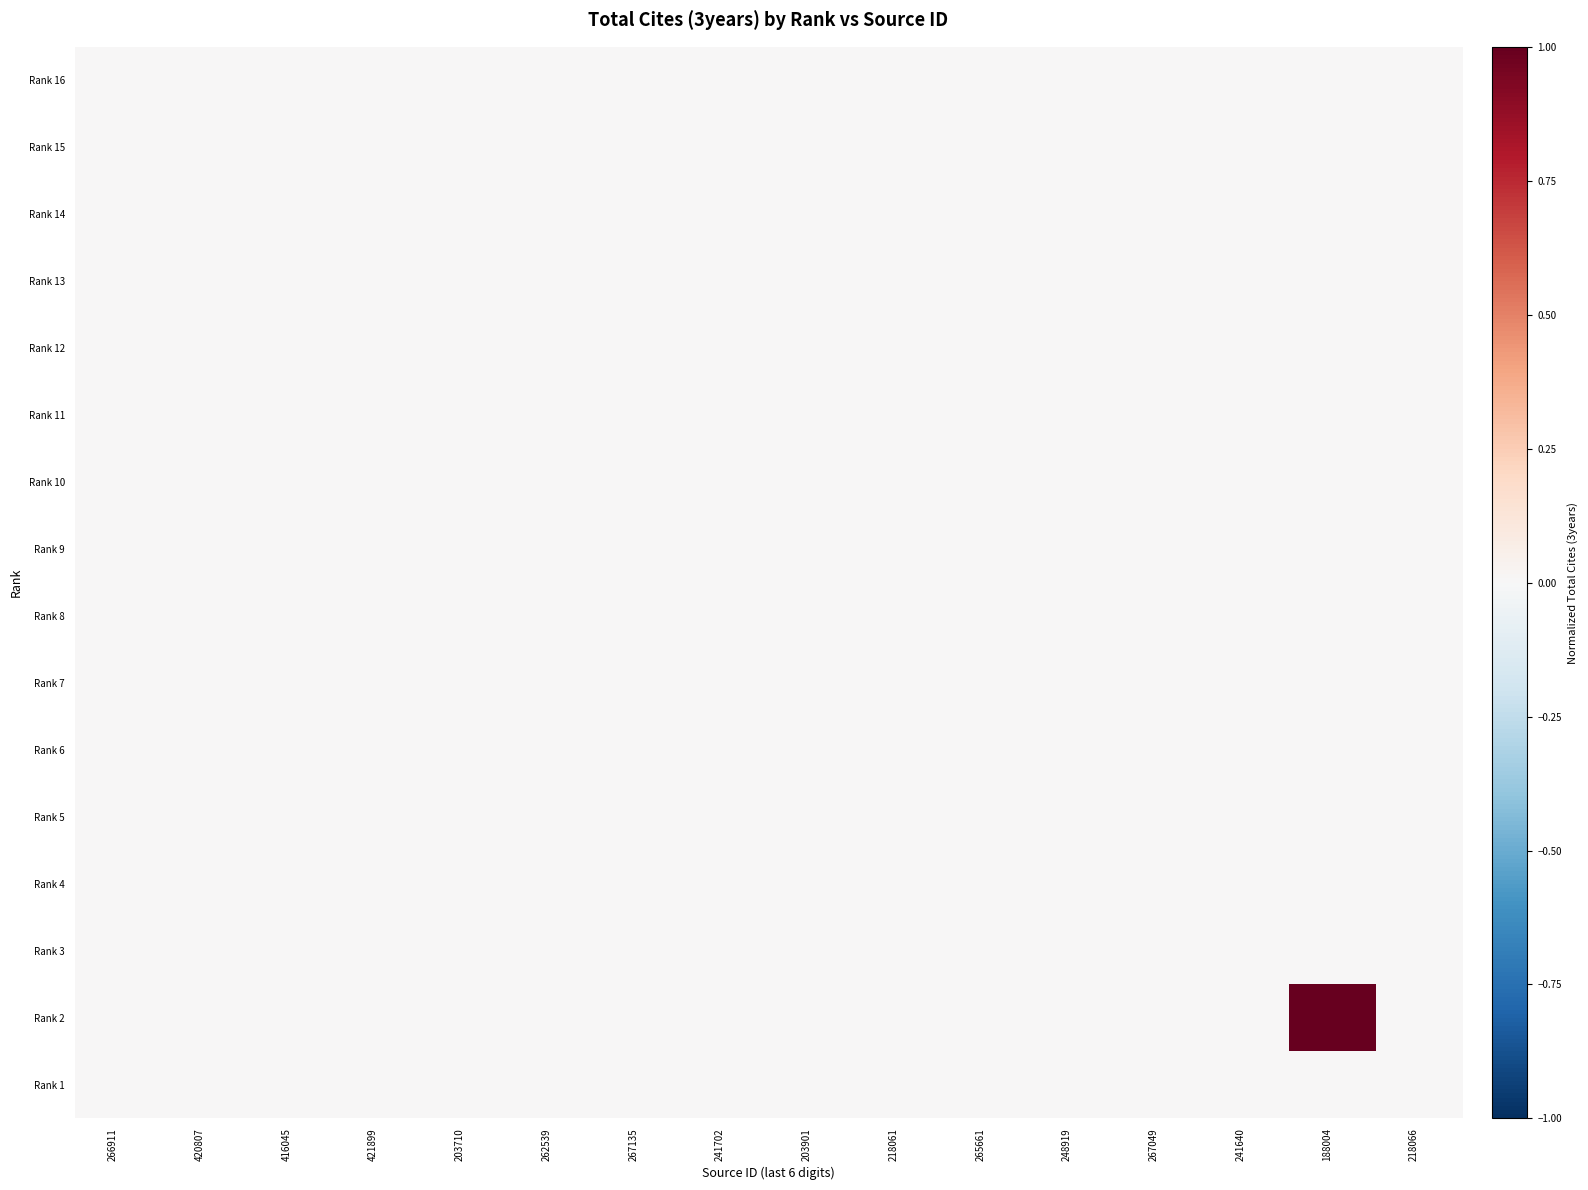

Reading left to right, transcribe all the data shown in this chart.

Rank 16: 266911=0	420807=0	416045=0	421899=0	203710=0	262539=0	267135=0	241702=0	203901=0	218061=0	265661=0	248919=0	267049=0	241640=0	188004=0	218066=0
Rank 15: 266911=0	420807=0	416045=0	421899=0	203710=0	262539=0	267135=0	241702=0	203901=0	218061=0	265661=0	248919=0	267049=0	241640=0	188004=0	218066=0
Rank 14: 266911=0	420807=0	416045=0	421899=0	203710=0	262539=0	267135=0	241702=0	203901=0	218061=0	265661=0	248919=0	267049=0	241640=0	188004=0	218066=0
Rank 13: 266911=0	420807=0	416045=0	421899=0	203710=0	262539=0	267135=0	241702=0	203901=0	218061=0	265661=0	248919=0	267049=0	241640=0	188004=0	218066=0
Rank 12: 266911=0	420807=0	416045=0	421899=0	203710=0	262539=0	267135=0	241702=0	203901=0	218061=0	265661=0	248919=0	267049=0	241640=0	188004=0	218066=0
Rank 11: 266911=0	420807=0	416045=0	421899=0	203710=0	262539=0	267135=0	241702=0	203901=0	218061=0	265661=0	248919=0	267049=0	241640=0	188004=0	218066=0
Rank 10: 266911=0	420807=0	416045=0	421899=0	203710=0	262539=0	267135=0	241702=0	203901=0	218061=0	265661=0	248919=0	267049=0	241640=0	188004=0	218066=0
Rank 9: 266911=0	420807=0	416045=0	421899=0	203710=0	262539=0	267135=0	241702=0	203901=0	218061=0	265661=0	248919=0	267049=0	241640=0	188004=0	218066=0
Rank 8: 266911=0	420807=0	416045=0	421899=0	203710=0	262539=0	267135=0	241702=0	203901=0	218061=0	265661=0	248919=0	267049=0	241640=0	188004=0	218066=0
Rank 7: 266911=0	420807=0	416045=0	421899=0	203710=0	262539=0	267135=0	241702=0	203901=0	218061=0	265661=0	248919=0	267049=0	241640=0	188004=0	218066=0
Rank 6: 266911=0	420807=0	416045=0	421899=0	203710=0	262539=0	267135=0	241702=0	203901=0	218061=0	265661=0	248919=0	267049=0	241640=0	188004=0	218066=0
Rank 5: 266911=0	420807=0	416045=0	421899=0	203710=0	262539=0	267135=0	241702=0	203901=0	218061=0	265661=0	248919=0	267049=0	241640=0	188004=0	218066=0
Rank 4: 266911=0	420807=0	416045=0	421899=0	203710=0	262539=0	267135=0	241702=0	203901=0	218061=0	265661=0	248919=0	267049=0	241640=0	188004=0	218066=0
Rank 3: 266911=0	420807=0	416045=0	421899=0	203710=0	262539=0	267135=0	241702=0	203901=0	218061=0	265661=0	248919=0	267049=0	241640=0	188004=0	218066=0
Rank 2: 266911=0	420807=0	416045=0	421899=0	203710=0	262539=0	267135=0	241702=0	203901=0	218061=0	265661=0	248919=0	267049=0	241640=0	188004=1	218066=0
Rank 1: 266911=0	420807=0	416045=0	421899=0	203710=0	262539=0	267135=0	241702=0	203901=0	218061=0	265661=0	248919=0	267049=0	241640=0	188004=0	218066=0